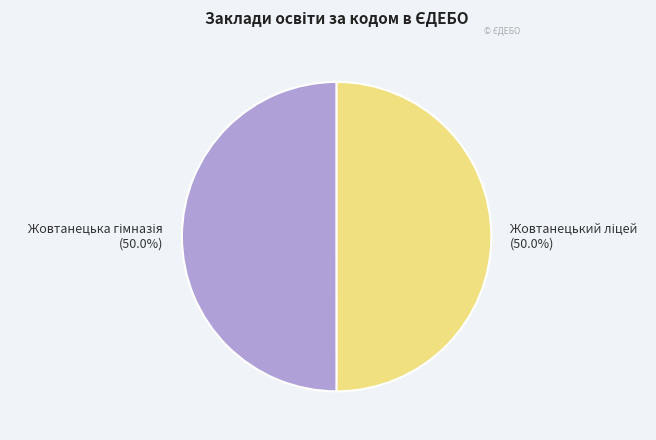

To the nearest percent, what percentage of the pie is Жовтанецька гімназія?

50%